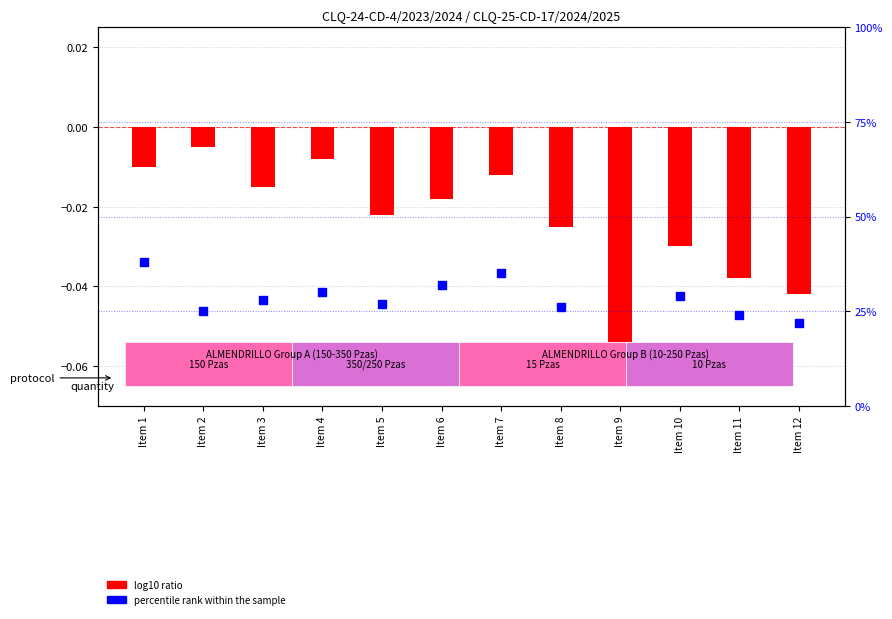

Is the value of log10 ratio at Item 11 greater than the value of percentile rank within the sample at Item 11?

No